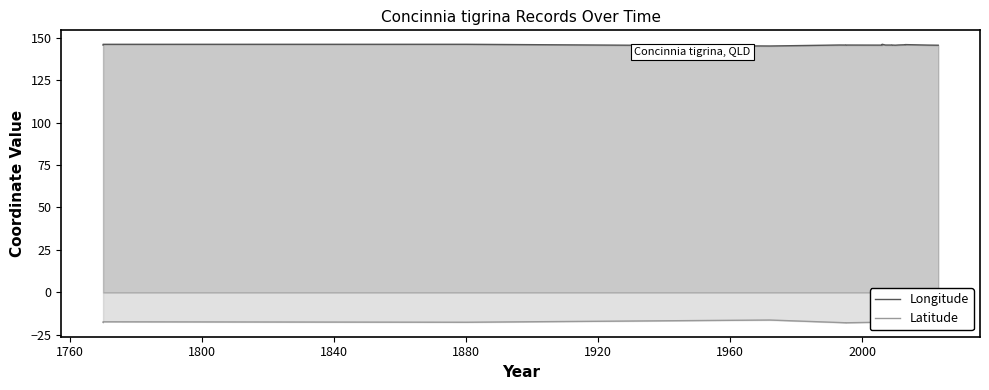

What is the average value of the Latitude series?

-17.4